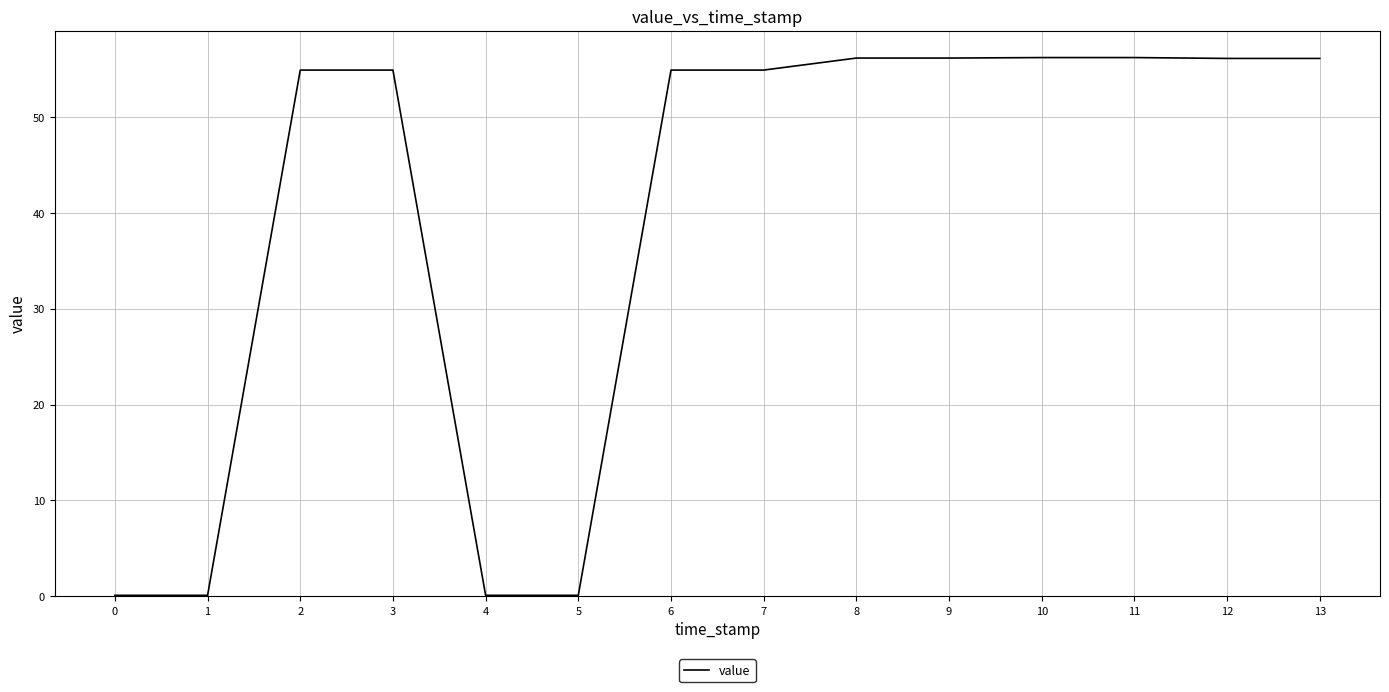

Is it true that the value at 3 is 90.8?

False